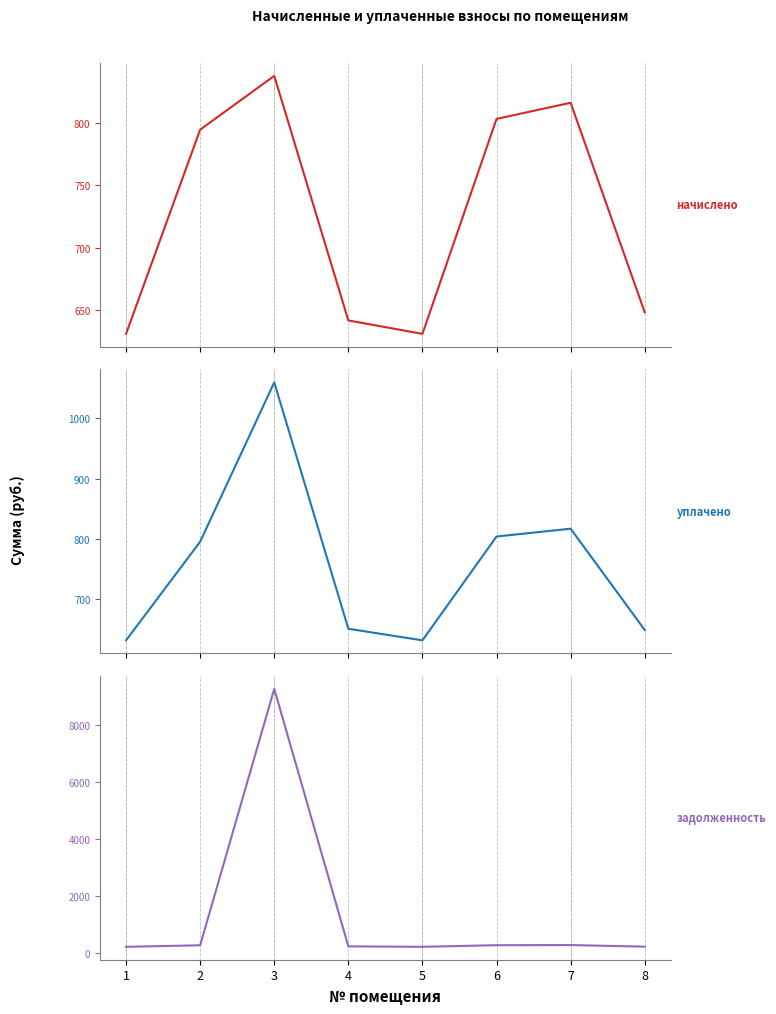

What is the value of the уплачено point at the 1st from the left?

630.7